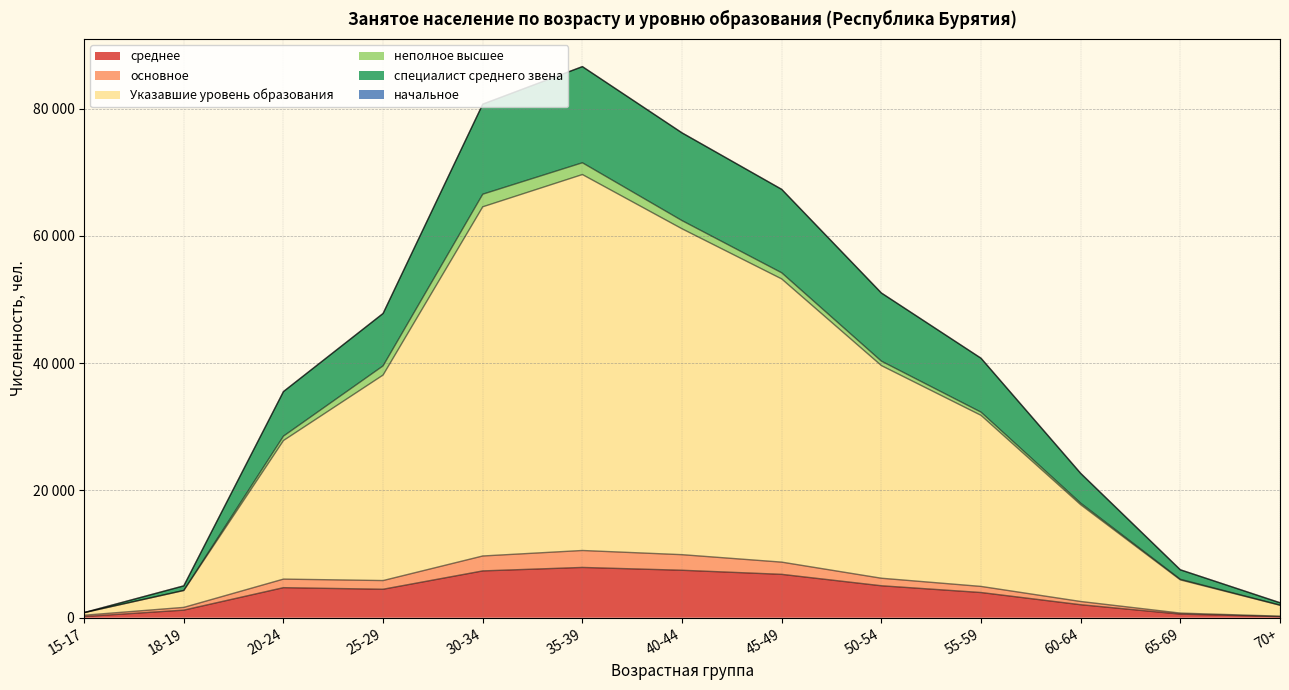

Does the chart display data point markers on the line(s)?

No